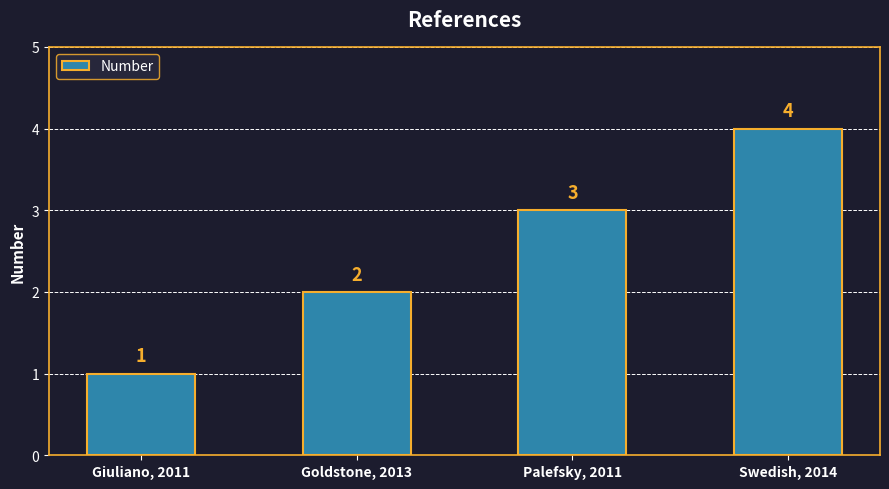

Are the bars grouped side by side (vs. stacked)?

No